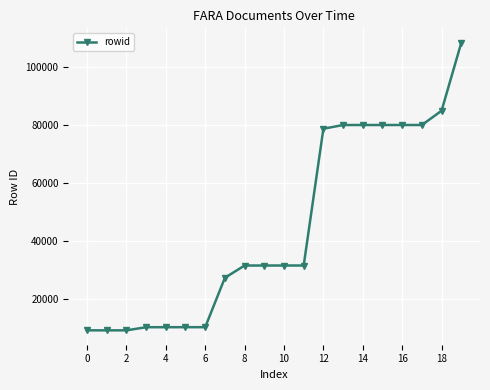

What is the maximum value shown in the chart?

108371